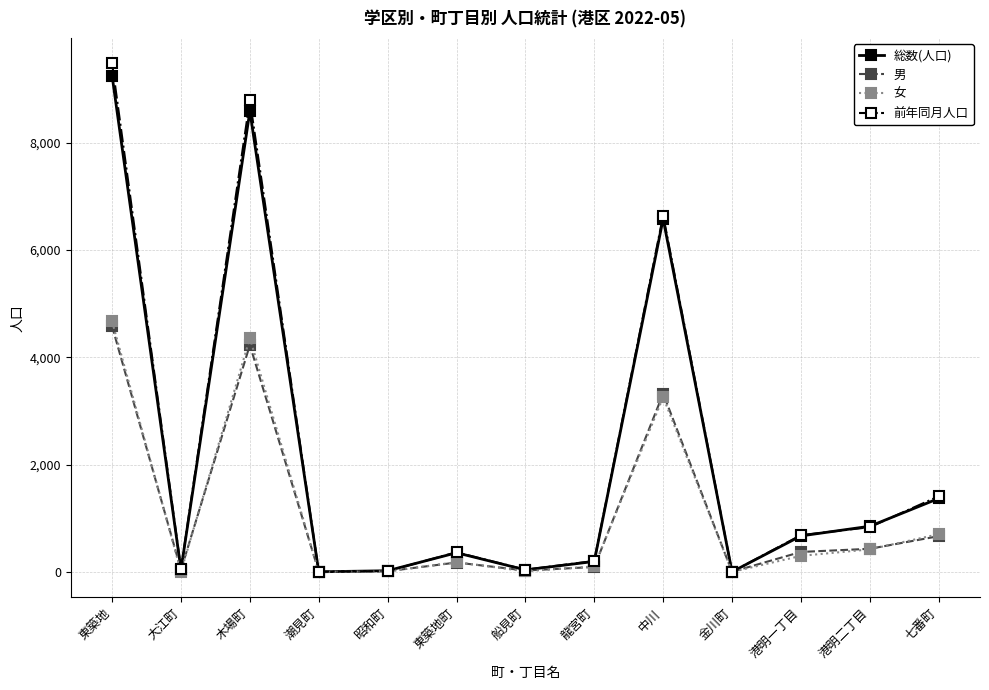

At how many categories does at least one series exceed 3433?

3